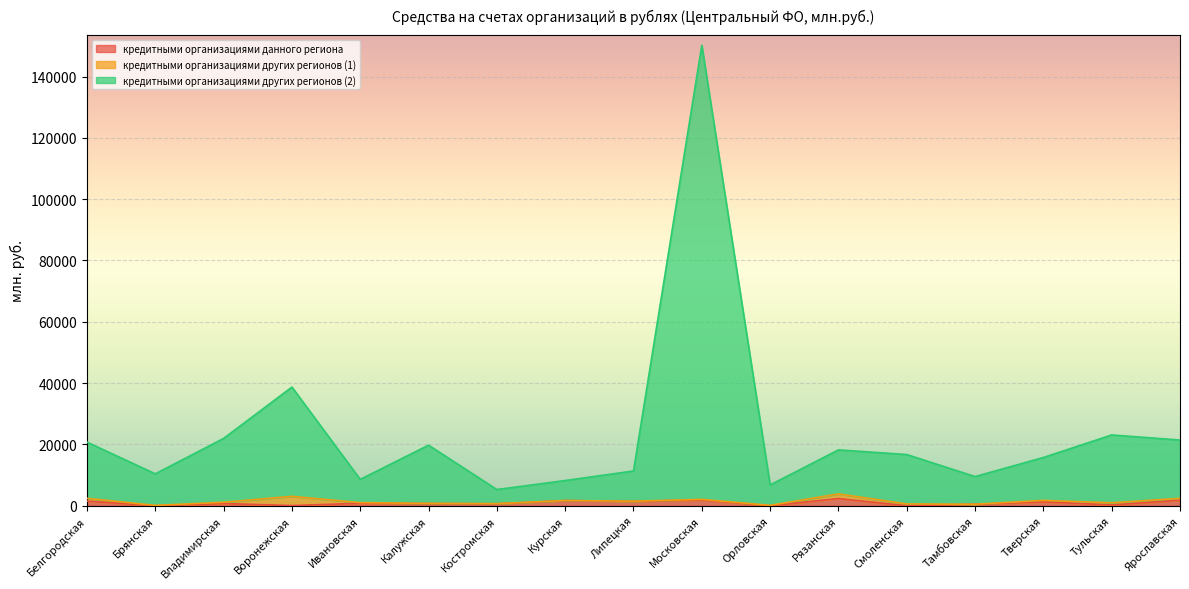

At which category is the sum across all series the highest?

Московская